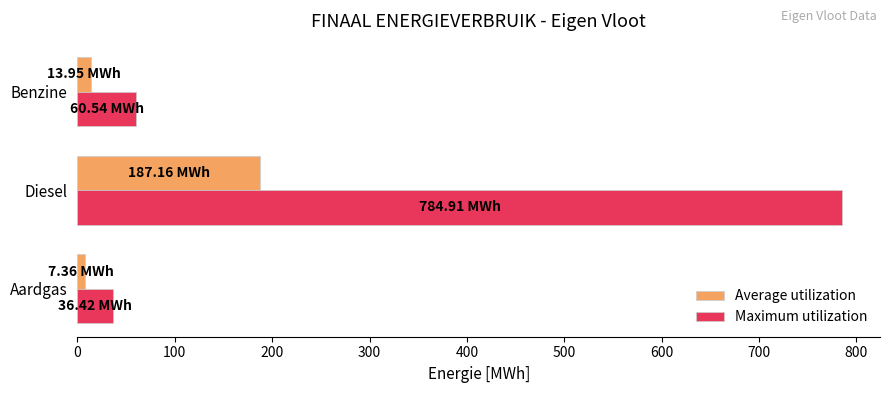

What is the maximum value shown in the chart?

784.9